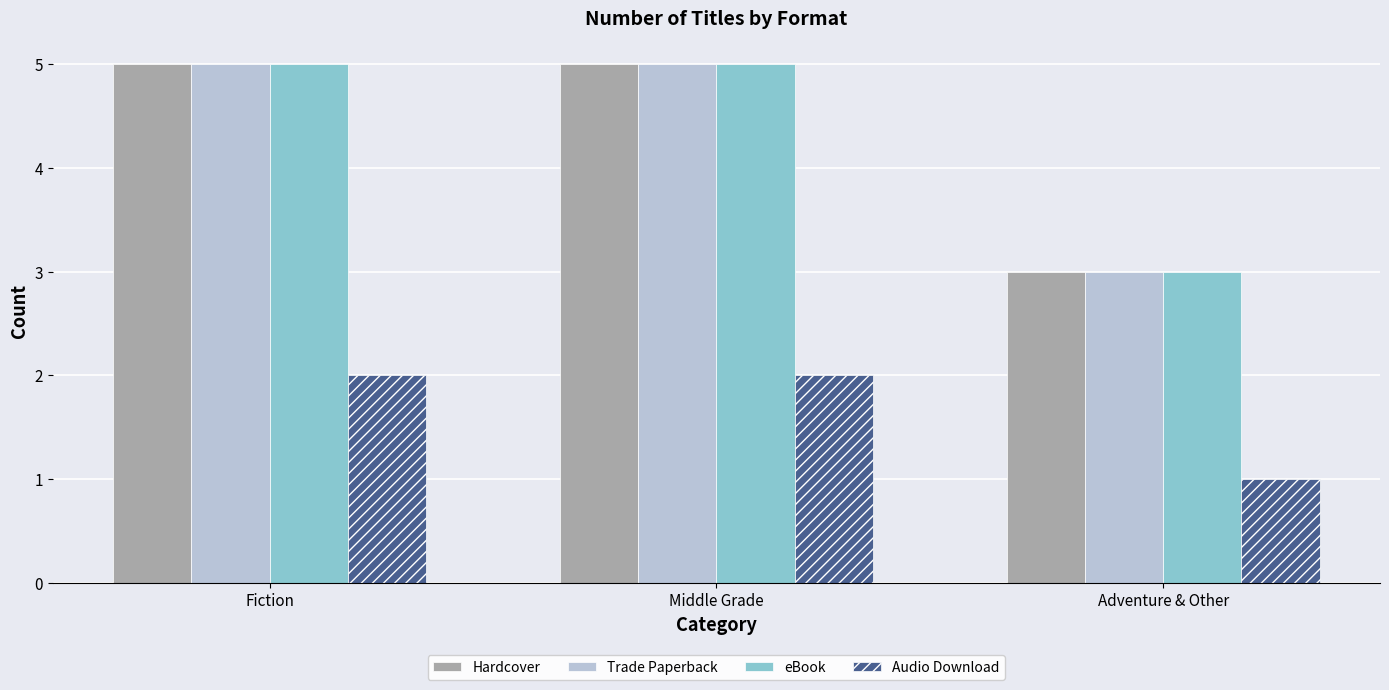

Which category has the lowest value in the Hardcover series?

Adventure & Other